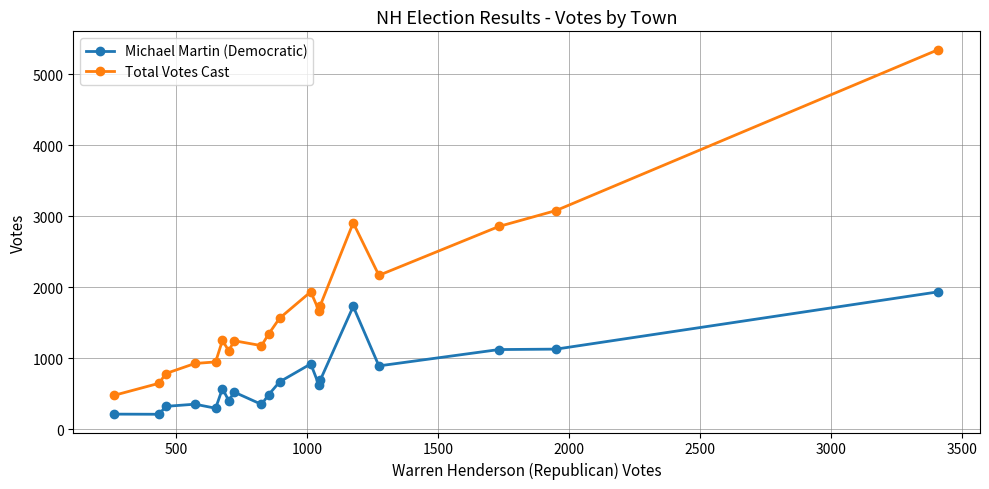

True or false: Total Votes Cast has more than 1 interior local peaks.

True